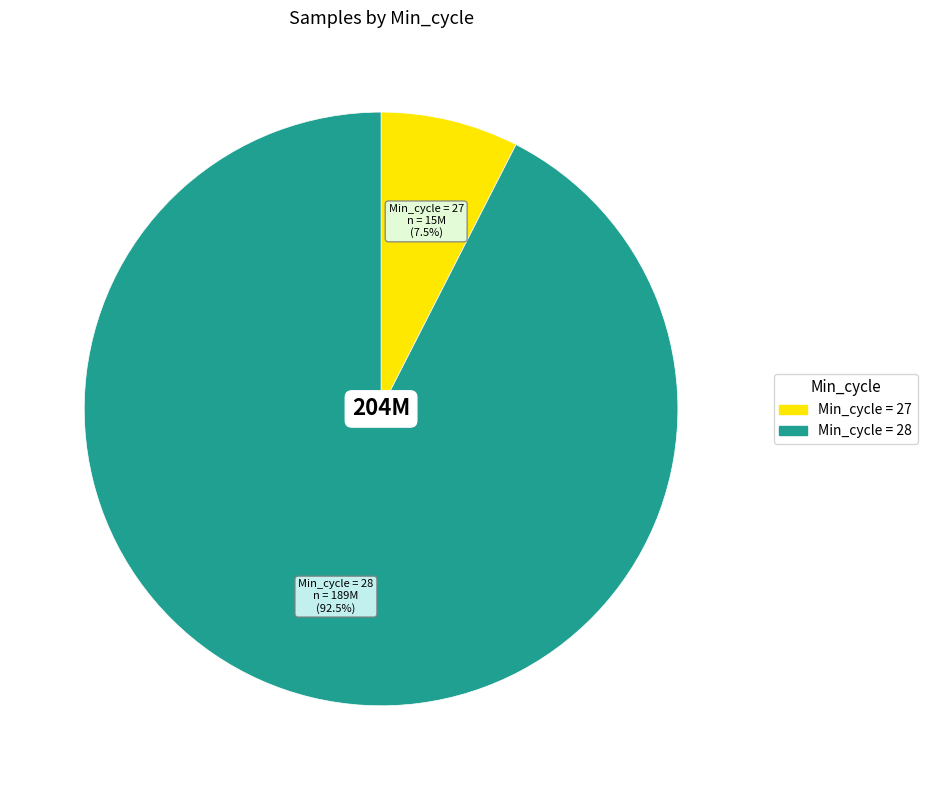

Does any single category account for the majority?

Yes